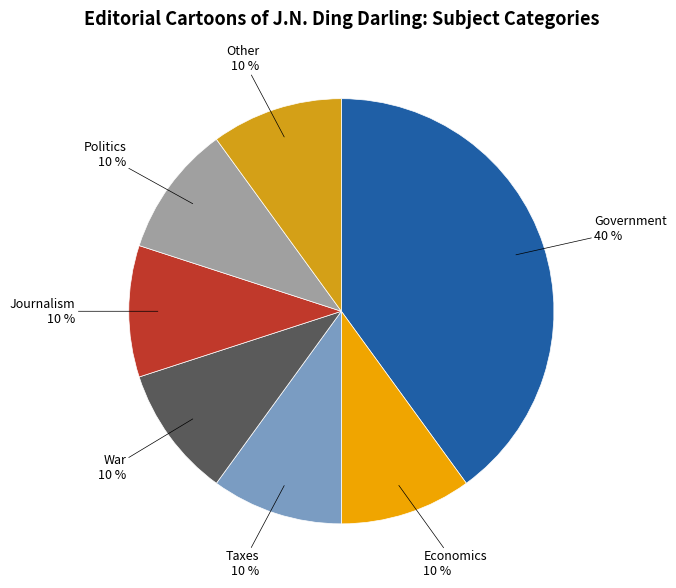

Approximately how many times larger is the value at Journalism compared to Taxes?

1.0